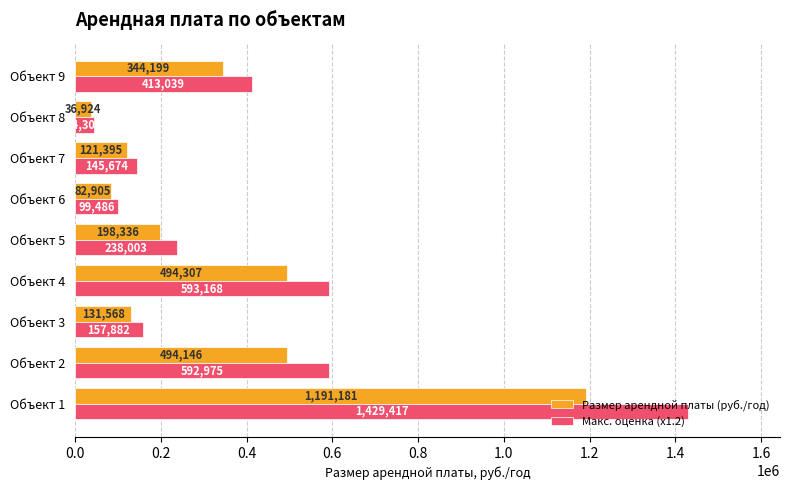

Where is Макс. оценка (х1.2) nearest to the value 736863?

Объект 4